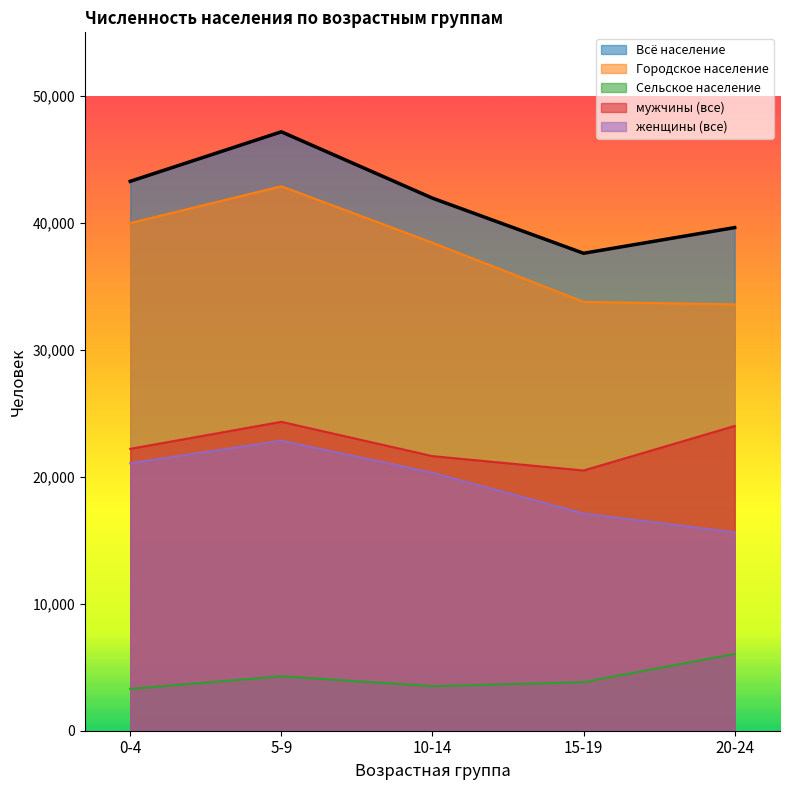

Which has a higher value, 20-24 or 0-4?

0-4